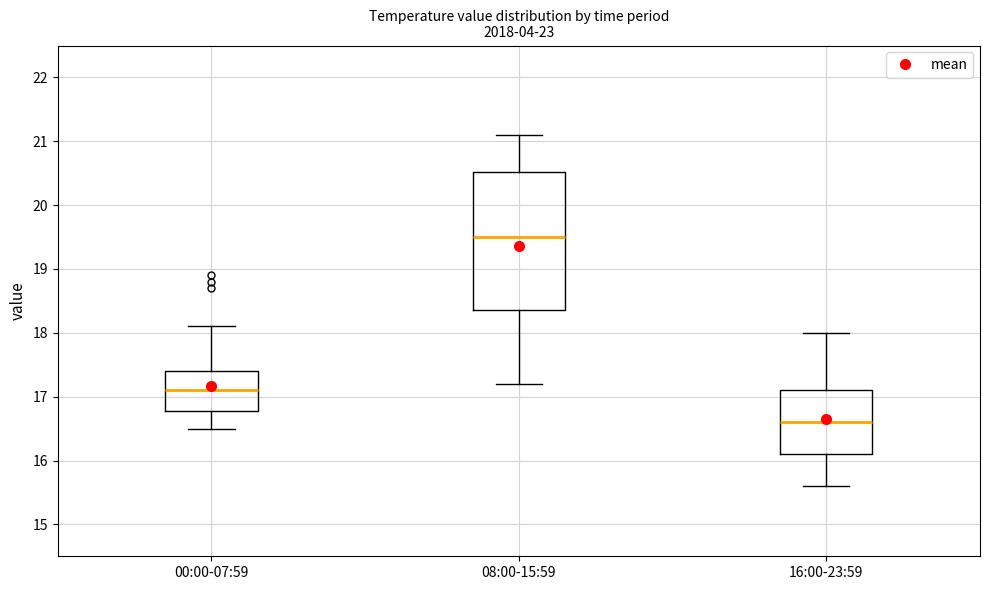

Which box is the tallest, from its lower edge to its upper edge?

08:00-15:59